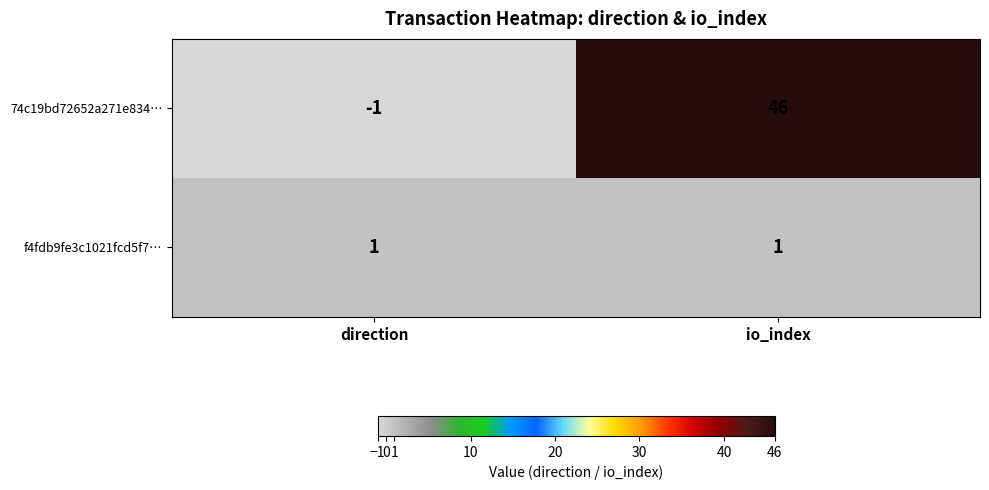

What is the sum of the 74c19bd72652a271e834… values at io_index and direction?

45